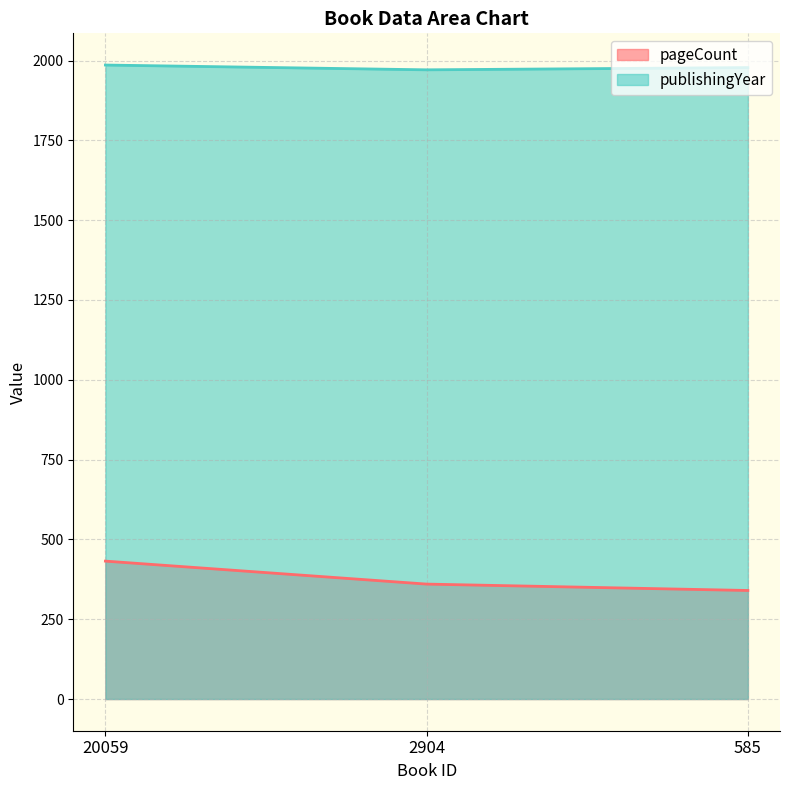

What is the difference between the highest and lowest values at 2904?

1611